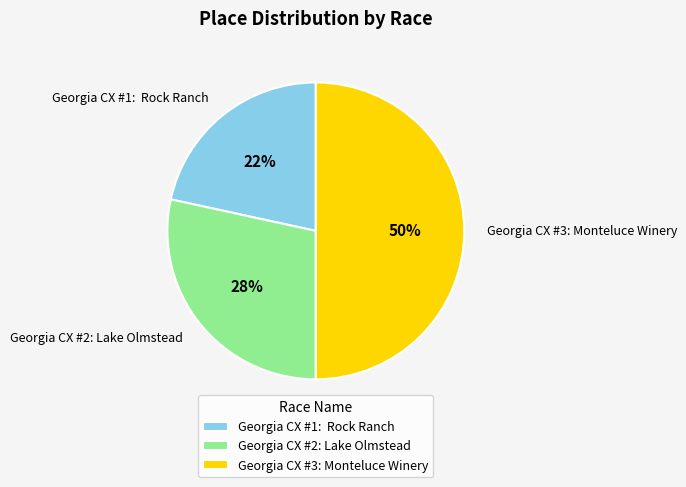

To the nearest percent, what percentage of the pie is Georgia CX #2: Lake Olmstead?

28%